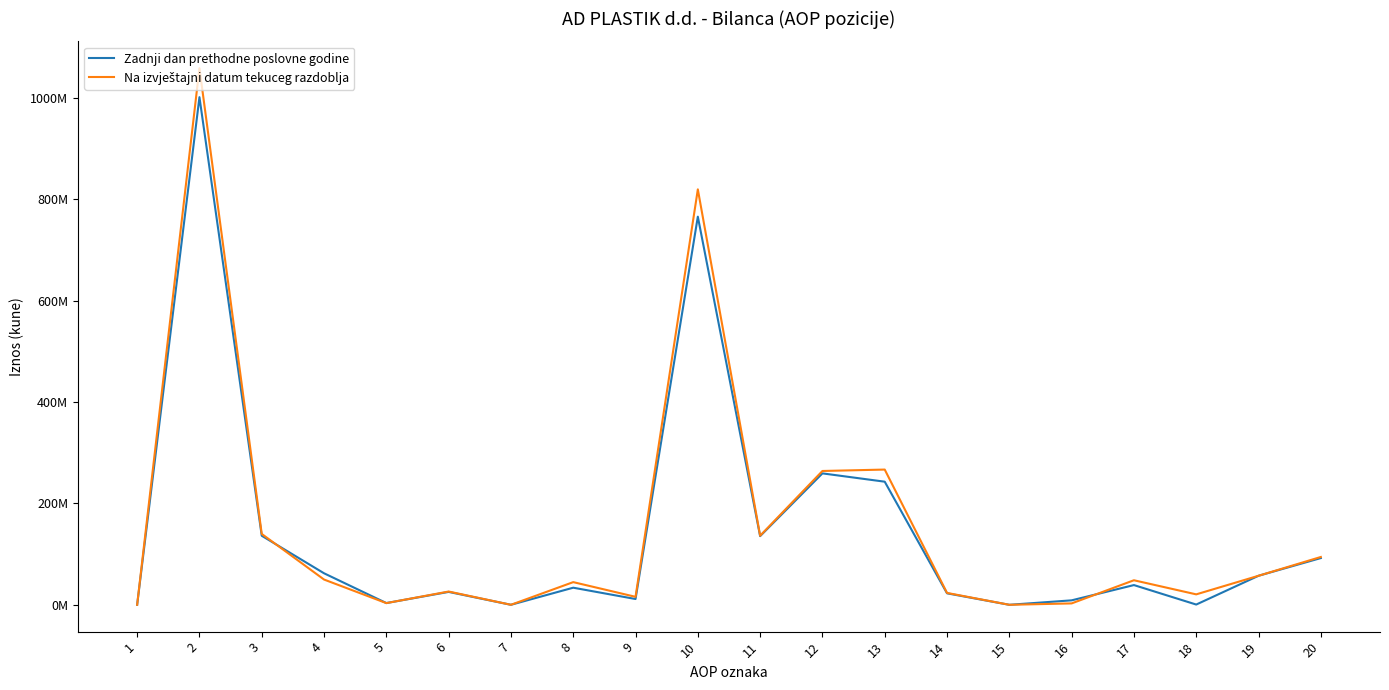

Does the chart have visible grid lines?

No